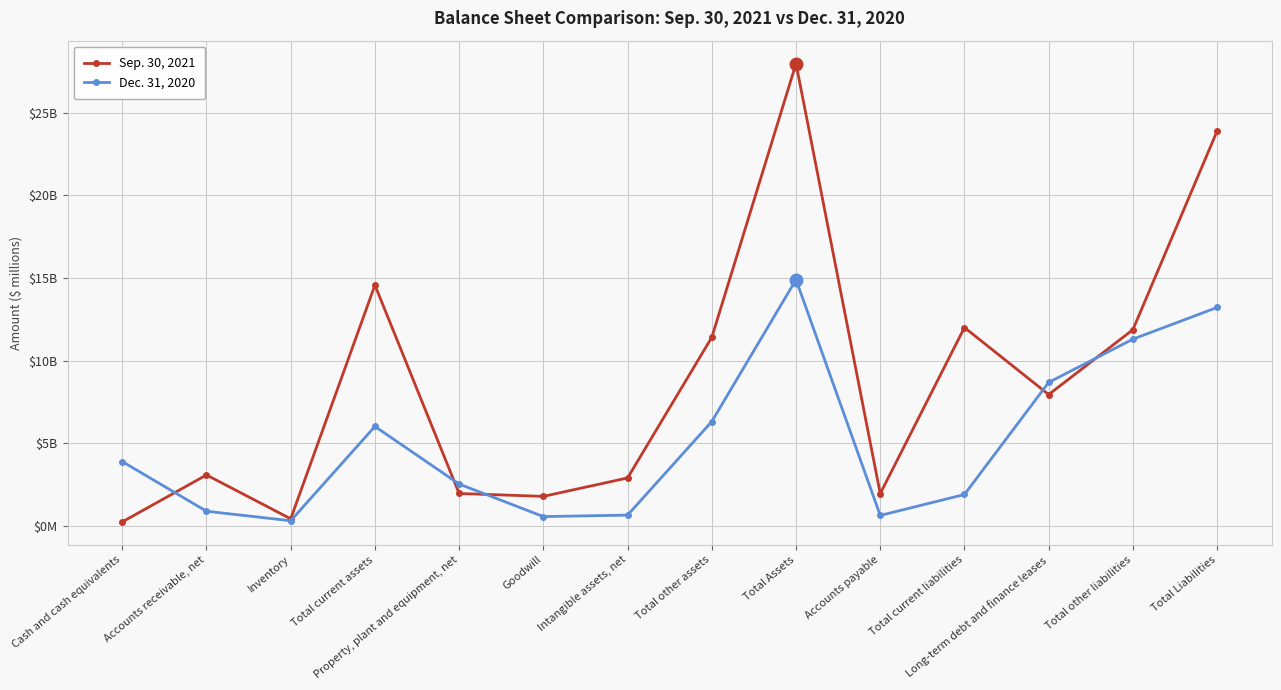

What are all the series names shown in the legend?

Sep. 30, 2021, Dec. 31, 2020